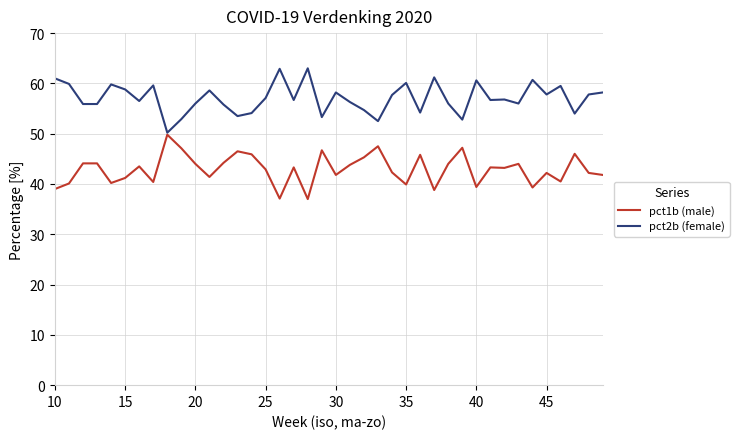

Rank the series by their maximum value, from lowest to highest.

pct1b (male), pct2b (female)